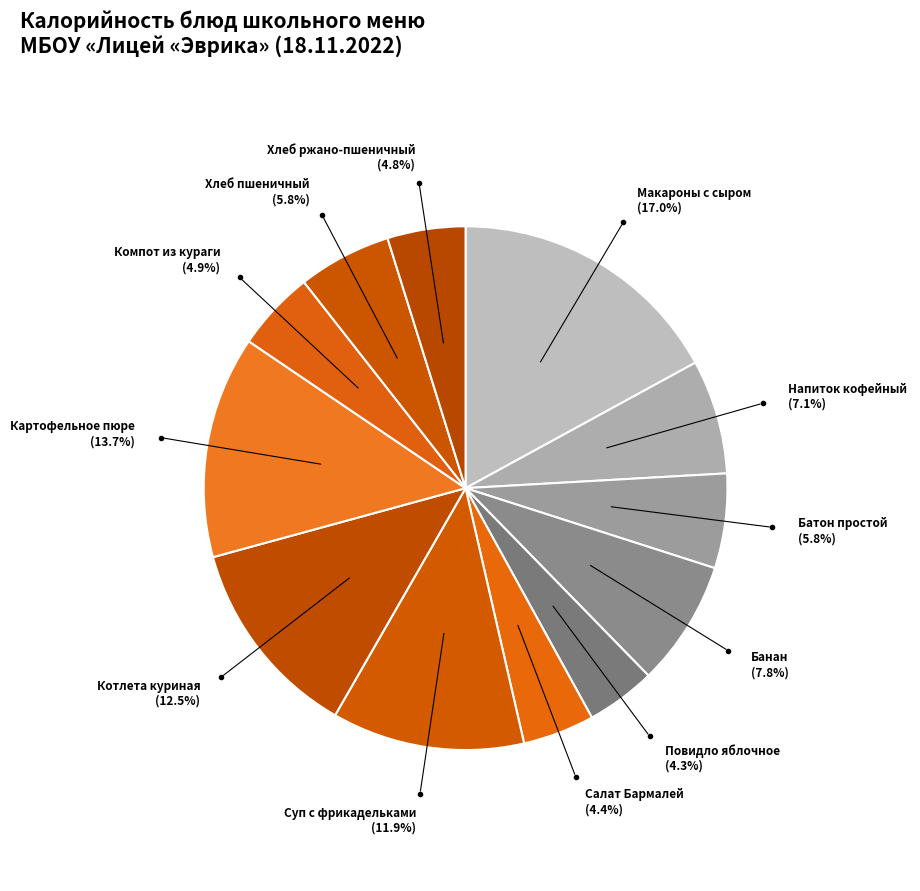

Count the number of slices in the pie.

12